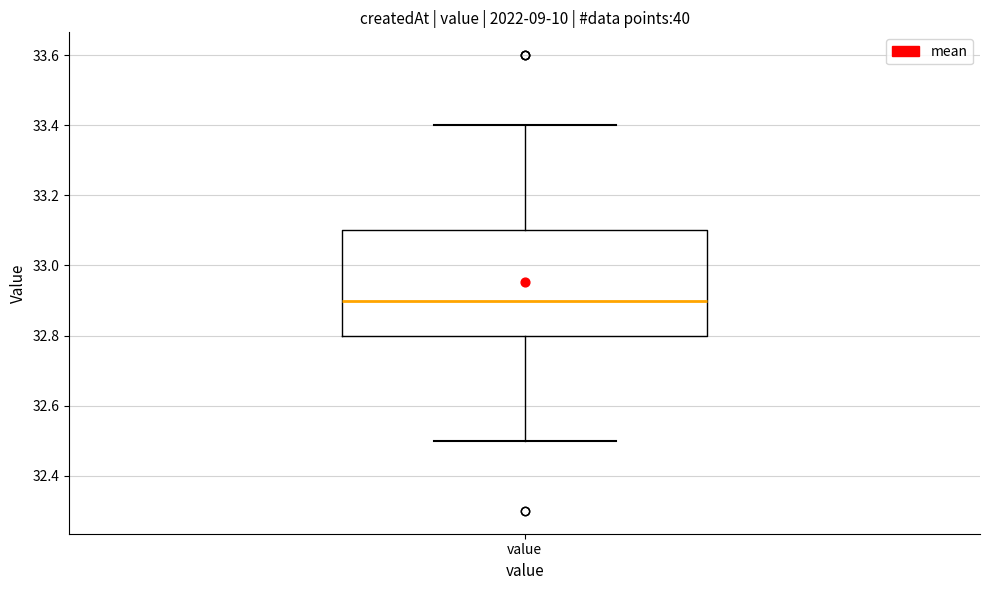

Read this box plot against the y-axis: the position of the median line, the range covered by the box, and the ends of both whiskers. The values are not printed on the chart, so give them approximately, as read against the axis.

median 32.9, box 32.8 to 33.1, whiskers 32.5 to 33.4